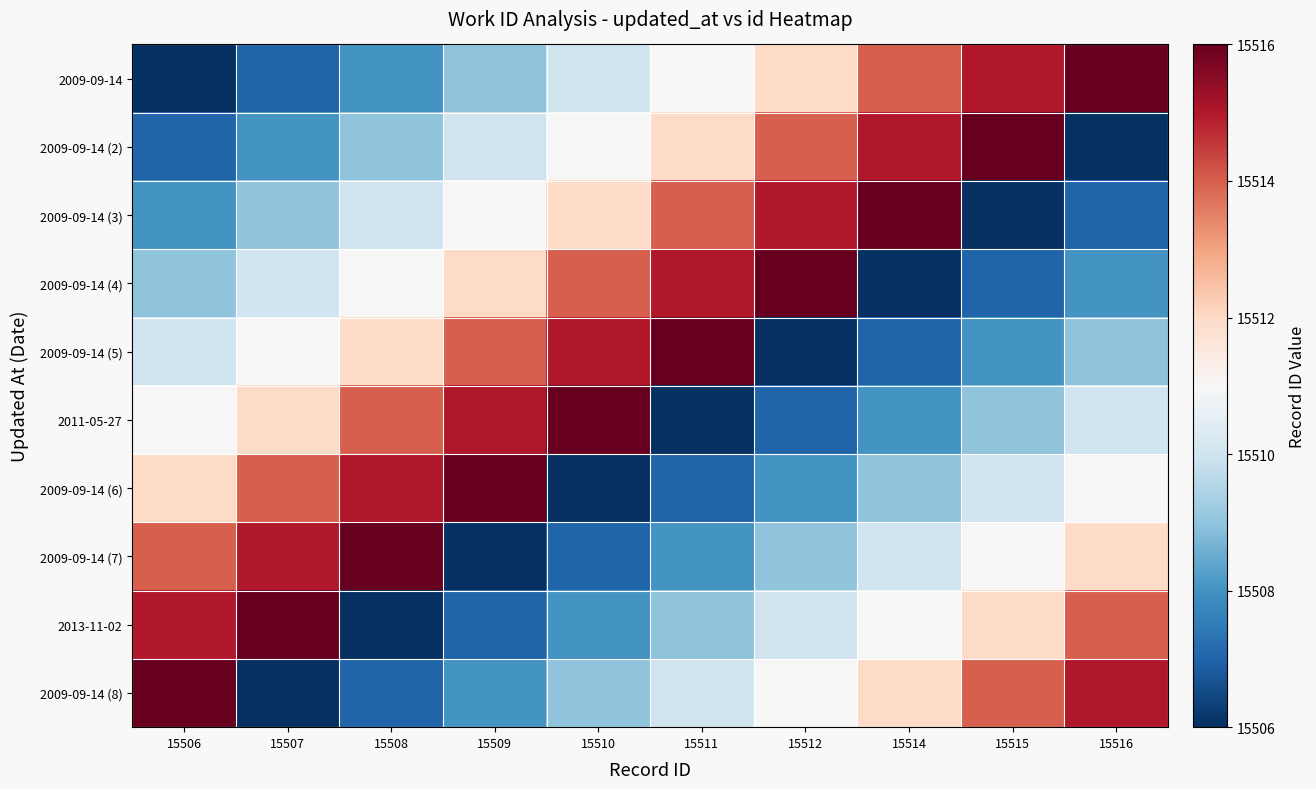

Which series changed the most between 15508 and 15509?

2009-09-14 (7)